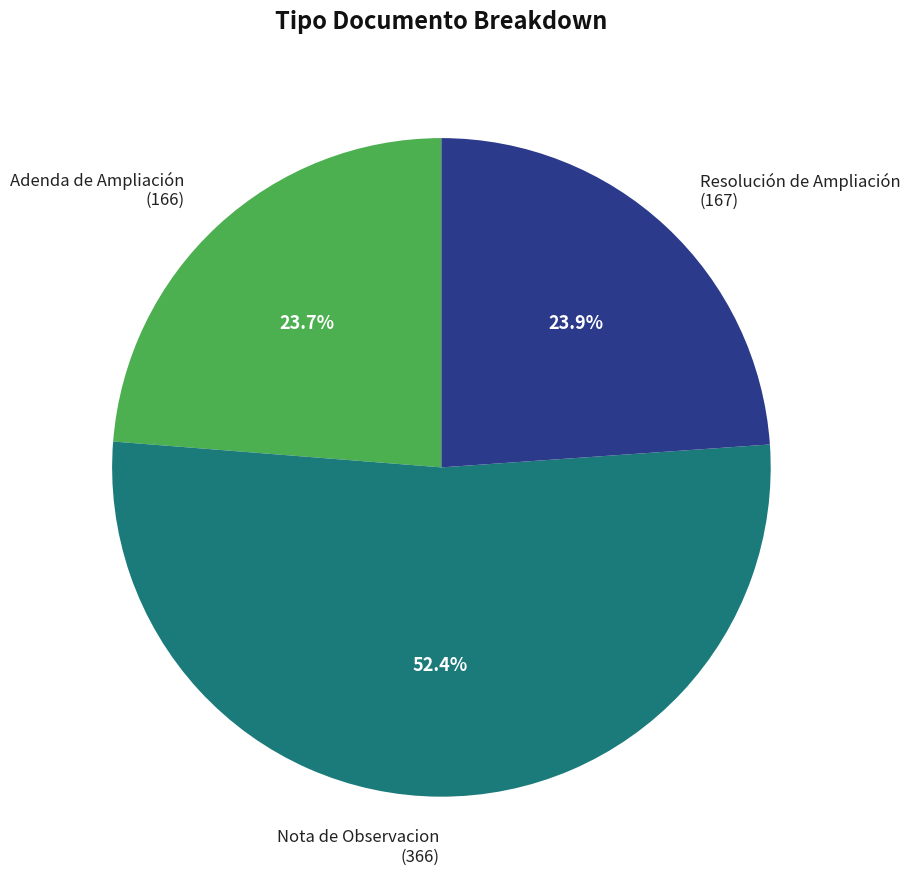

Approximately how many times larger is the value at Adenda de Ampliación compared to Nota de Observacion?

0.5